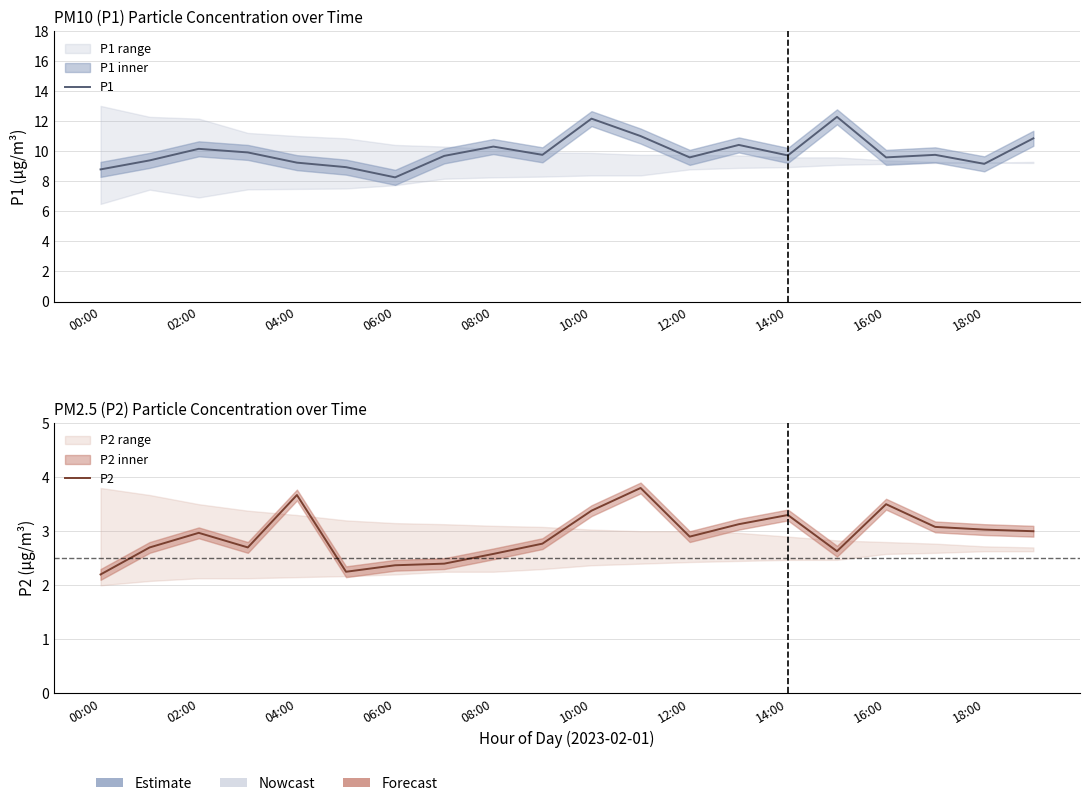

Which has a higher value, 15 or 12:00?

15